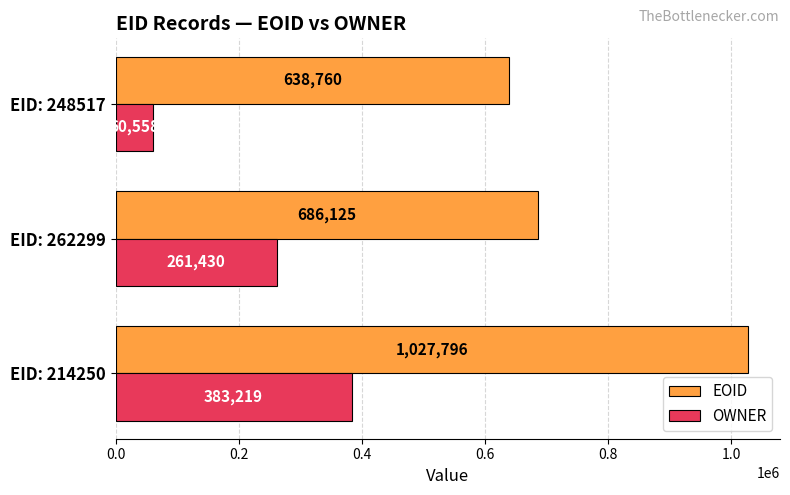

Count the EOID values in the range 638760 to 1027796.

3